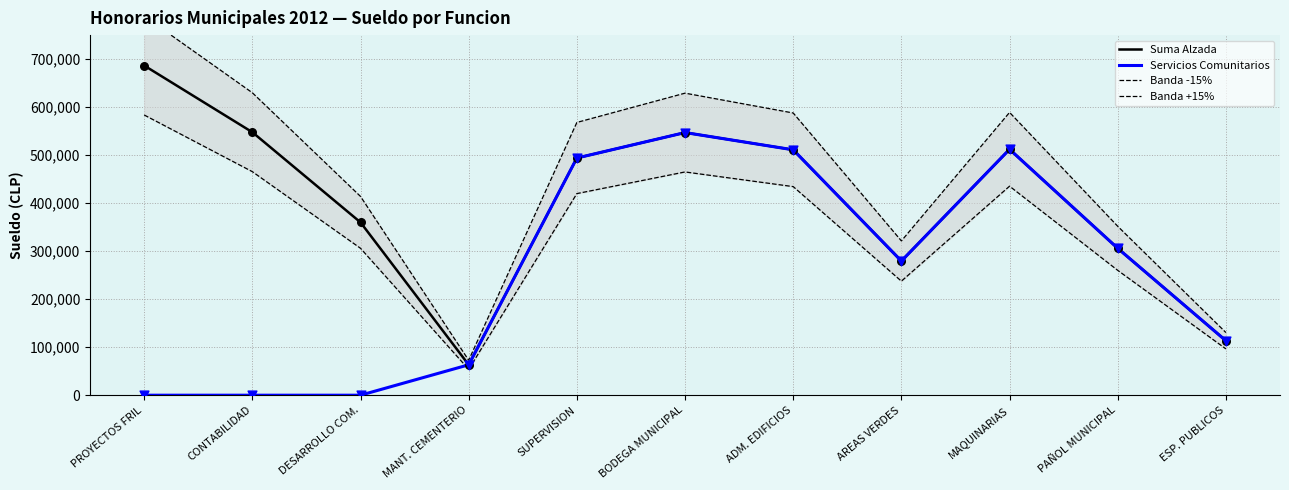

Which series reaches the minimum Y coordinate?

Servicios Comunitarios